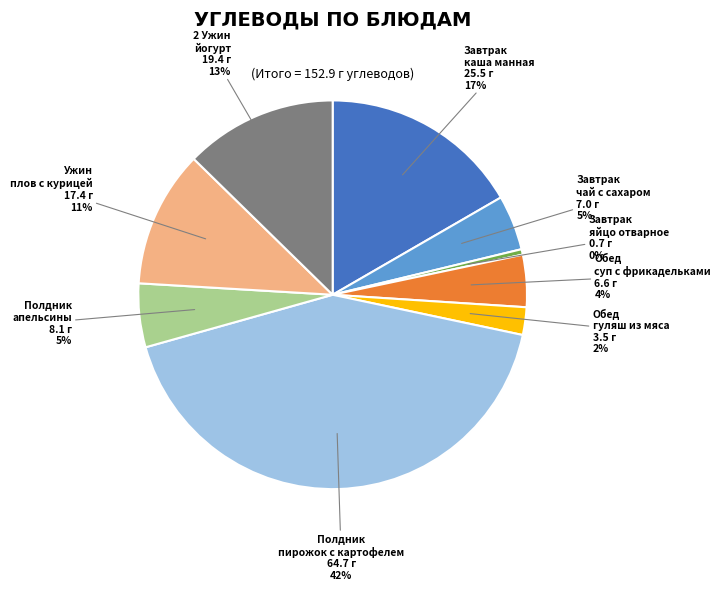

Approximately how many times larger is the value at Полдник апельсины compared to 2 Ужин йогурт?

0.4